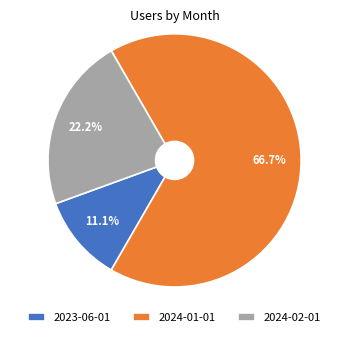

How many segments does this pie chart have?

3